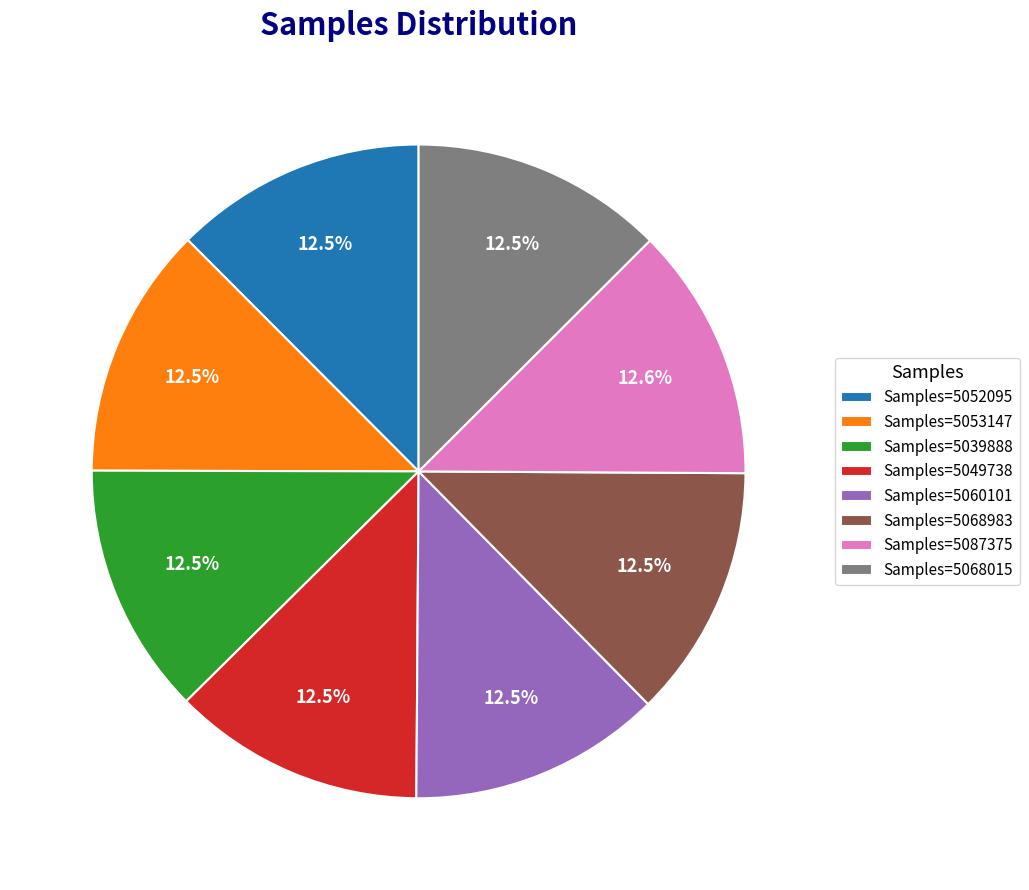

Approximately how many times larger is the value at Samples=5052095 compared to Samples=5053147?

1.0